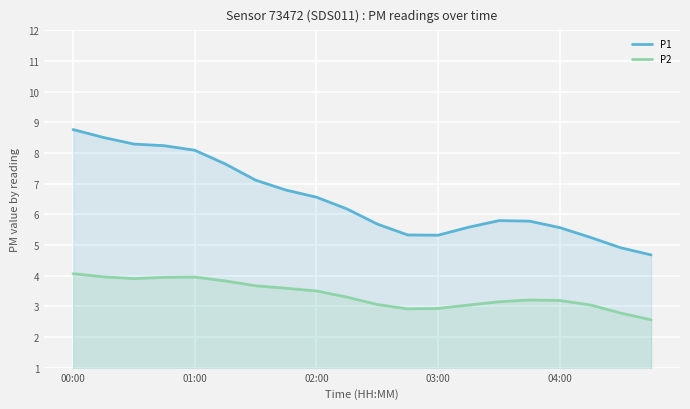

True or false: P1 has a value of 1.7 at 04:00.

False